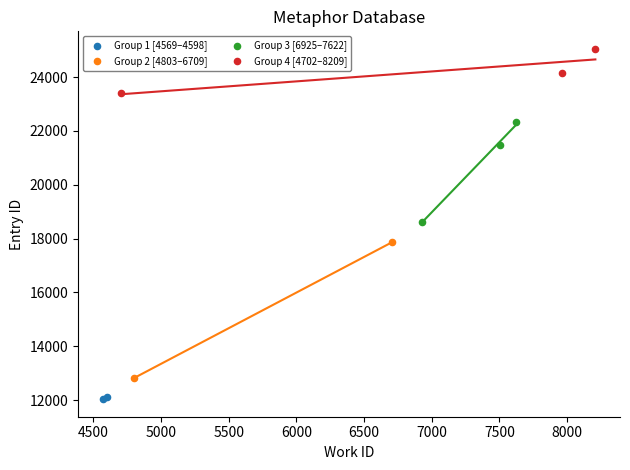

What are all the series names shown in the legend?

Group 1 [4569–4598], Group 2 [4803–6709], Group 3 [6925–7622], Group 4 [4702–8209]